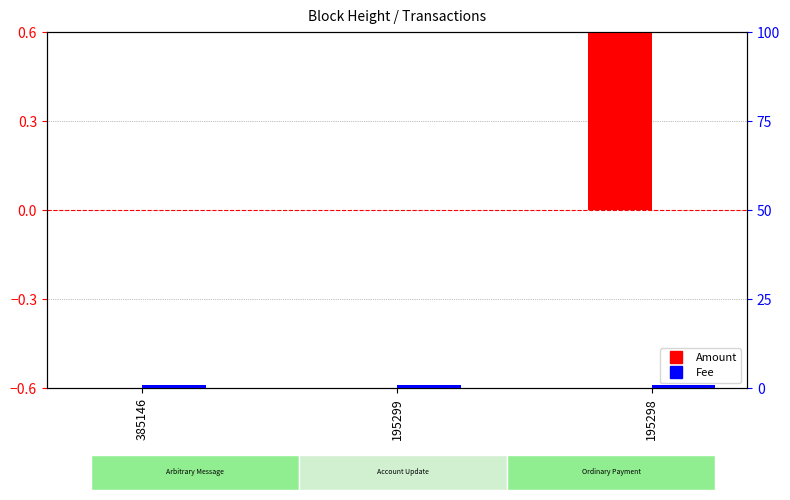

What is the average value of the Fee series?

1